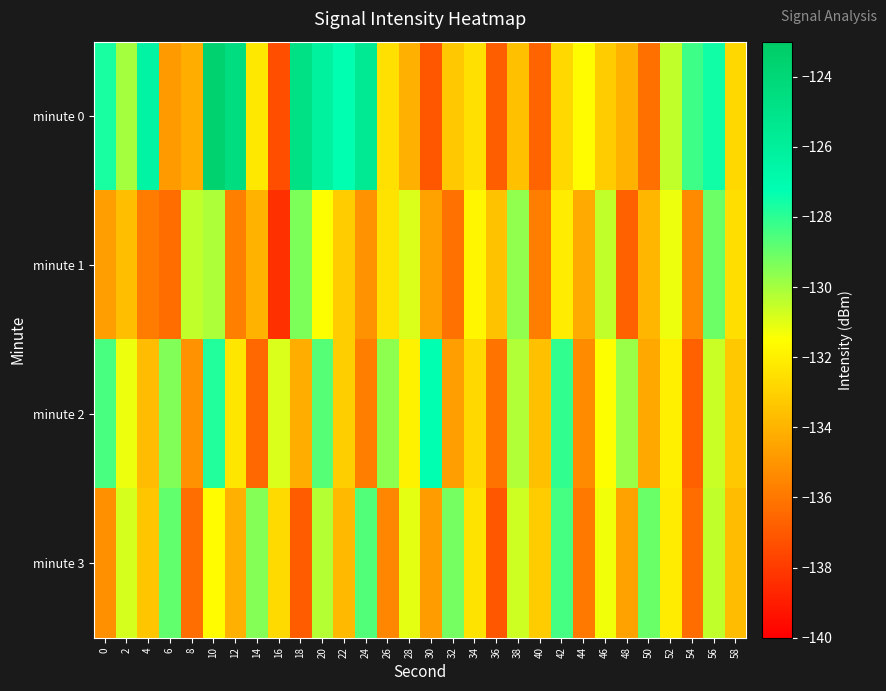

Which label corresponds to the smallest value in the chart?

16